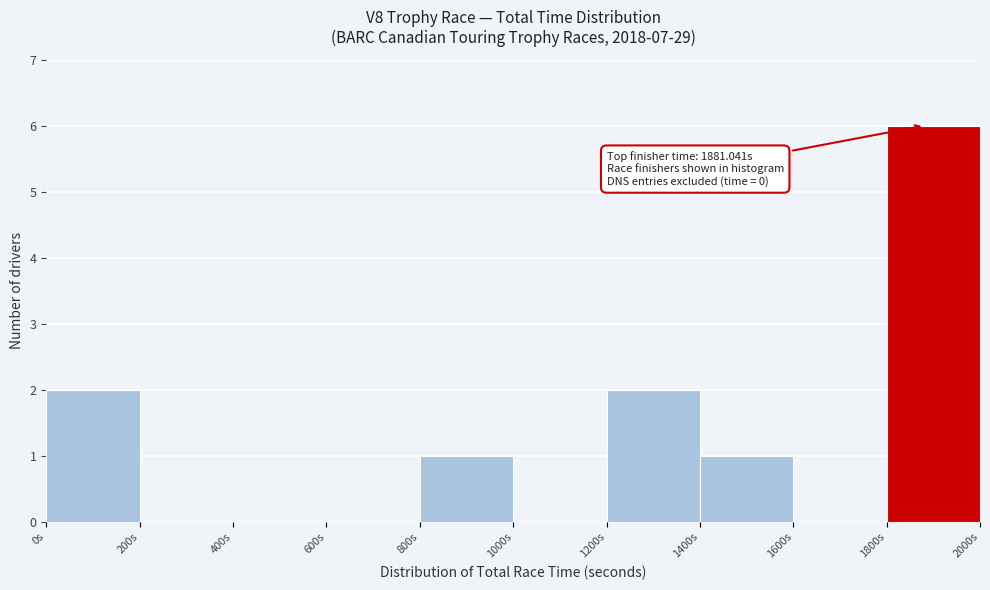

Over which range of the x-axis is the bar tallest?

1800 to 2000